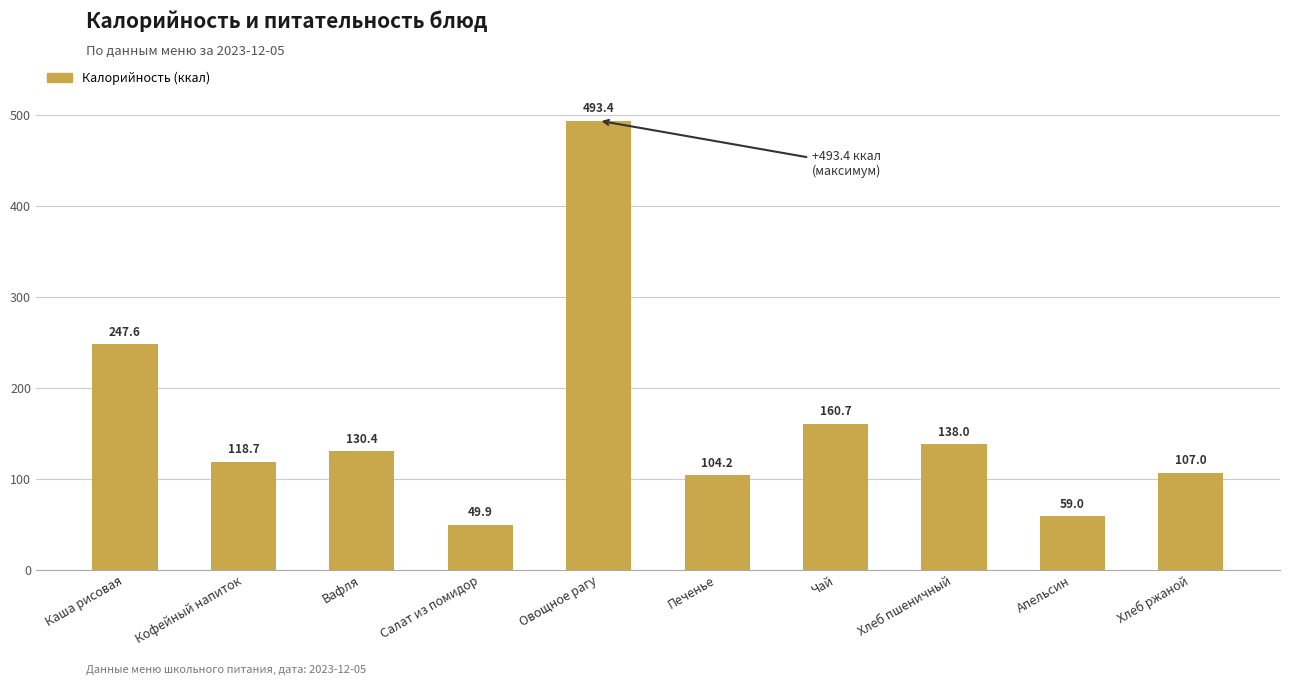

What is the label of the 9th bar from the left?

Апельсин